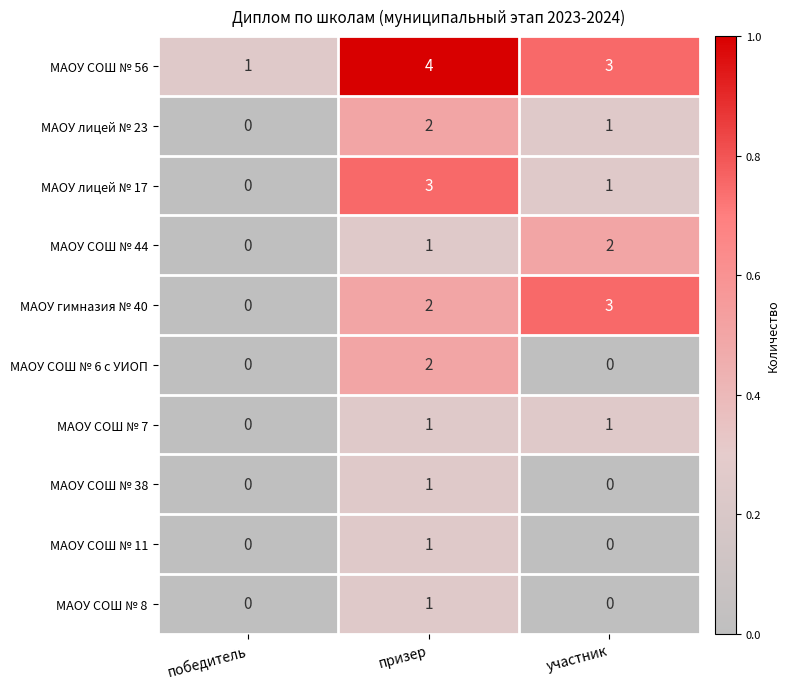

List the labels in order of МАОУ лицей № 17 value, largest first.

призер, участник, победитель